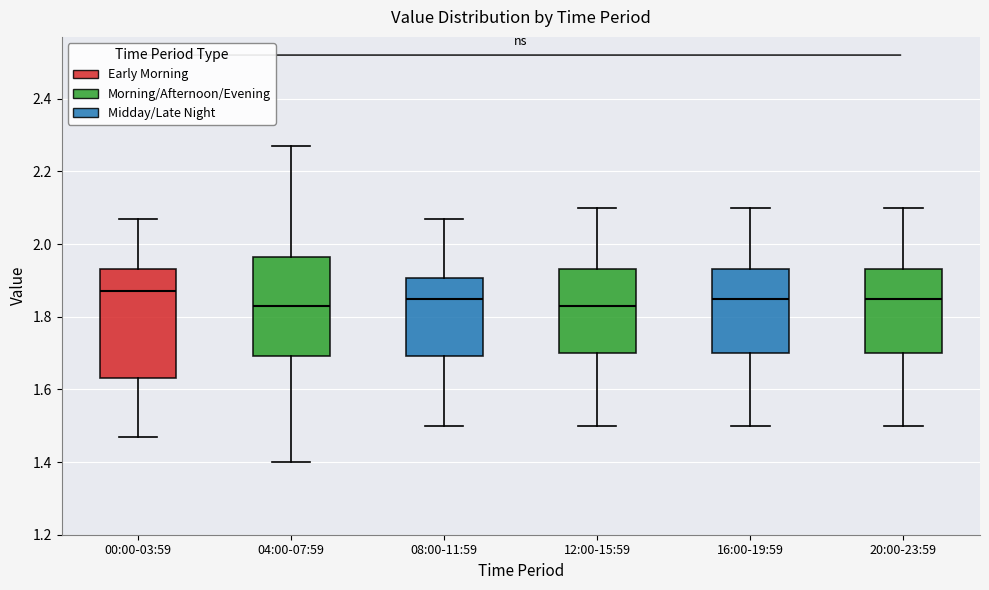

Reading left to right, transcribe this box plot: for each box, give where its median line is, the range the box spans, and where its two whiskers end, as read against the y-axis. The values are not printed on the chart, so give them approximately, as read against the axis.

00:00-03:59: median 1.88, box 1.64 to 1.94, whiskers 1.48 to 2.08
04:00-07:59: median 1.84, box 1.70 to 1.96, whiskers 1.40 to 2.28
08:00-11:59: median 1.86, box 1.70 to 1.90, whiskers 1.50 to 2.08
12:00-15:59: median 1.84, box 1.70 to 1.94, whiskers 1.50 to 2.10
16:00-19:59: median 1.86, box 1.70 to 1.94, whiskers 1.50 to 2.10
20:00-23:59: median 1.86, box 1.70 to 1.94, whiskers 1.50 to 2.10